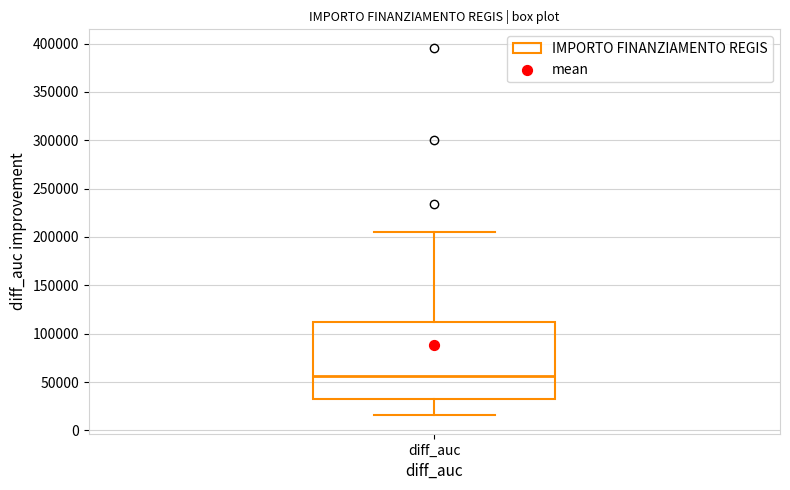

Where is the upper edge of the box for diff_auc on the y-axis? The values are not printed on the chart, so give them approximately, as read against the axis.

115000